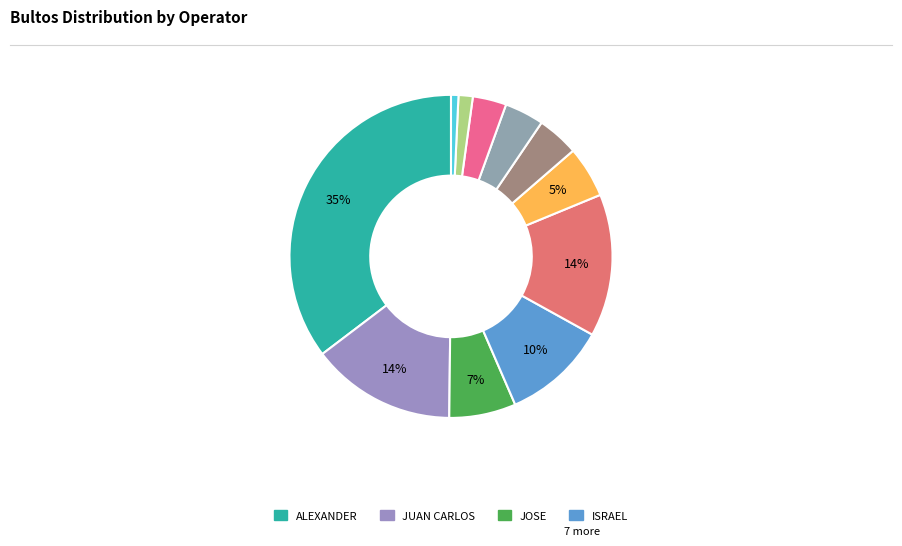

Which slice is the smallest?

VICTORIA